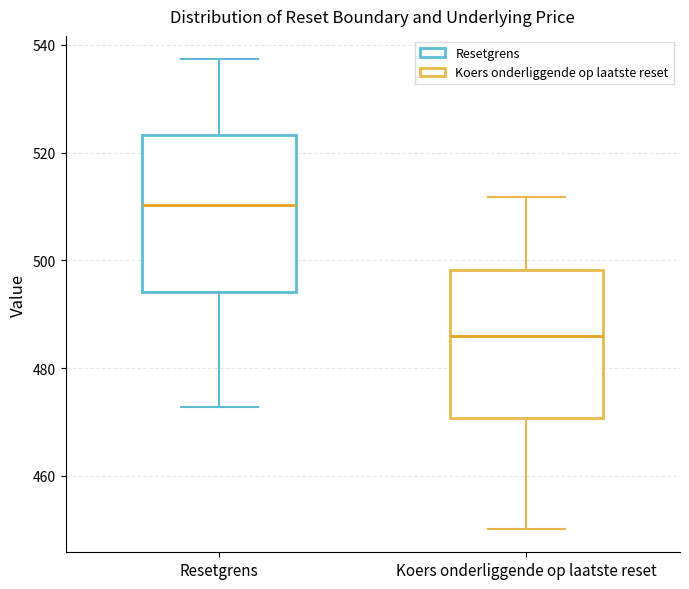

Which box has the highest median line?

Resetgrens